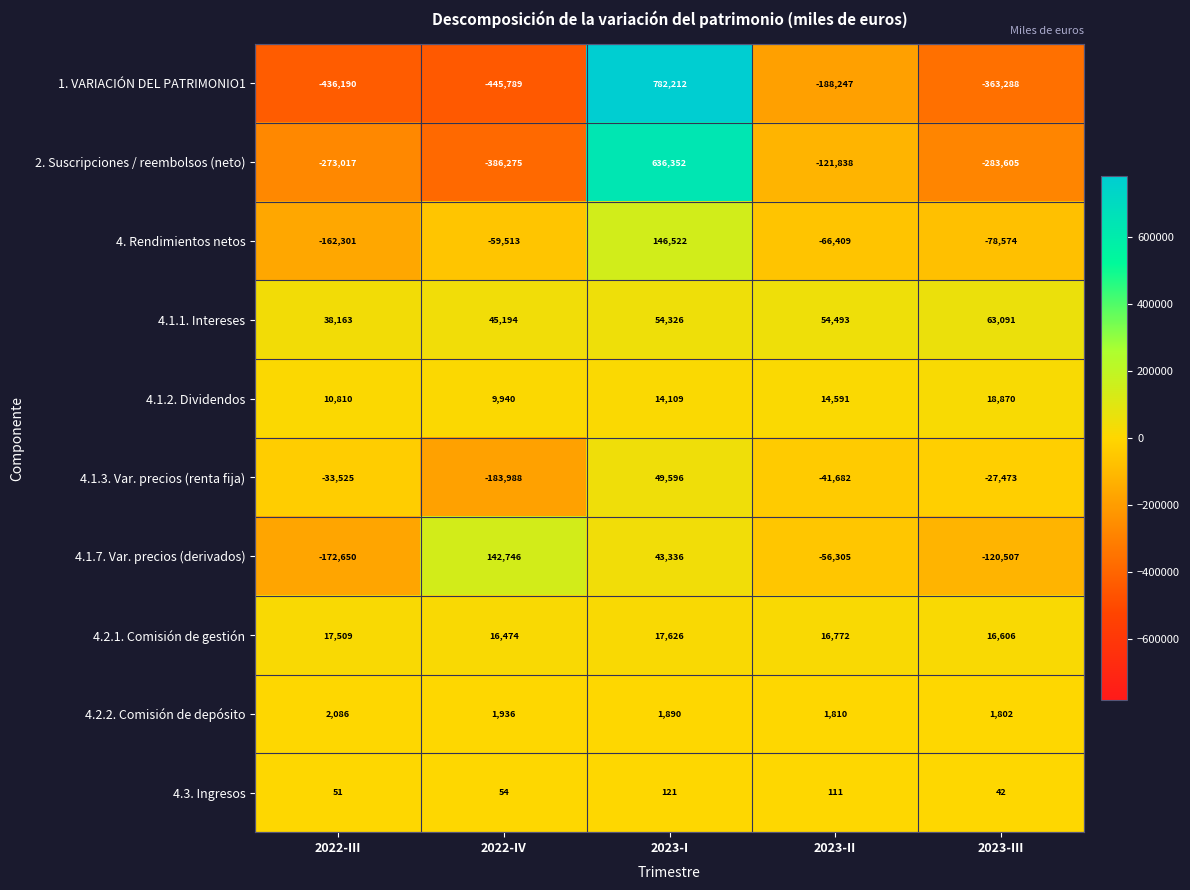

Which category has the highest value in the 4.1.1. Intereses series?

2023-III